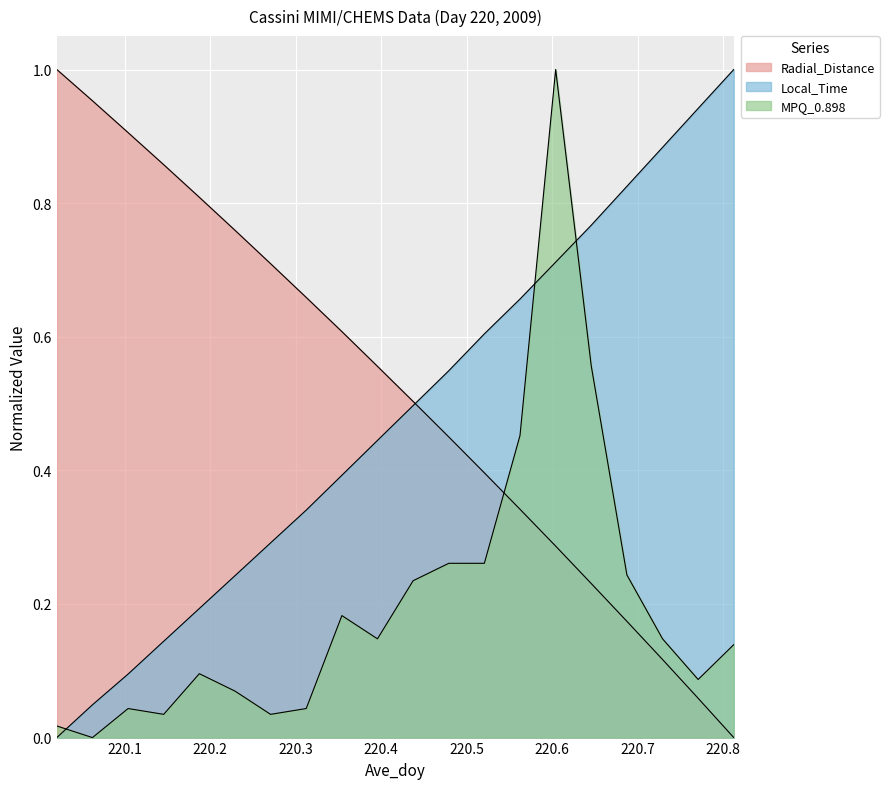

At which label does Radial_Distance reach its peak?

220.0208